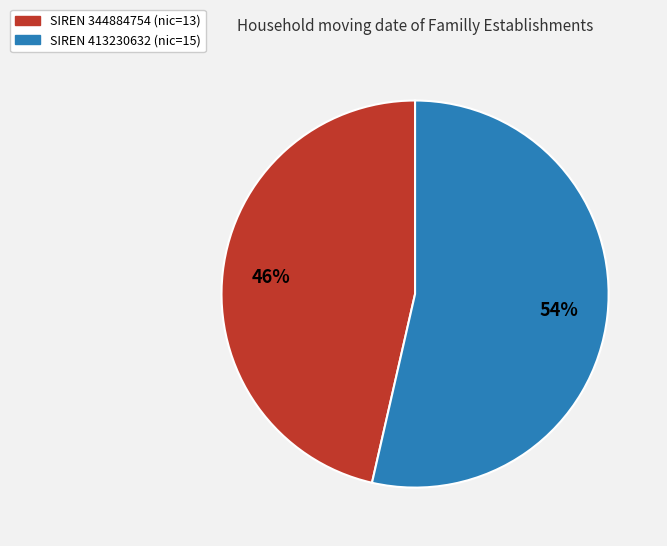

Count the number of slices in the pie.

2